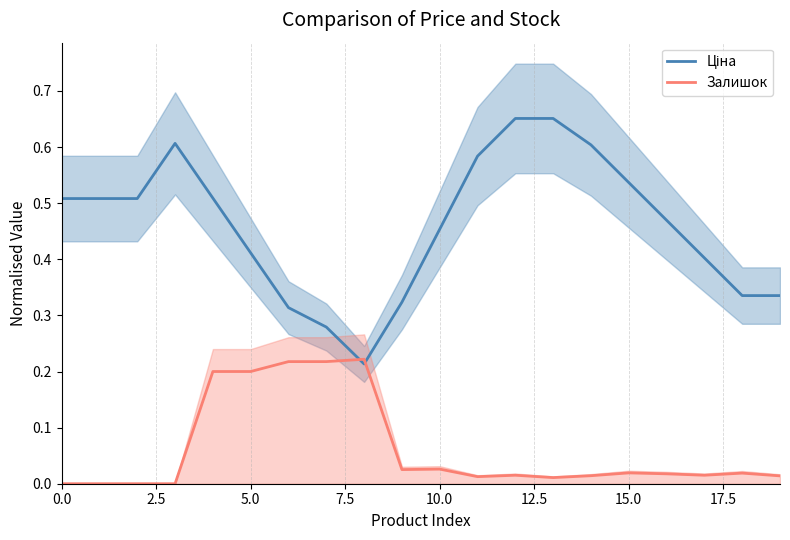

How many Ціна values are between 0 and 1?

20